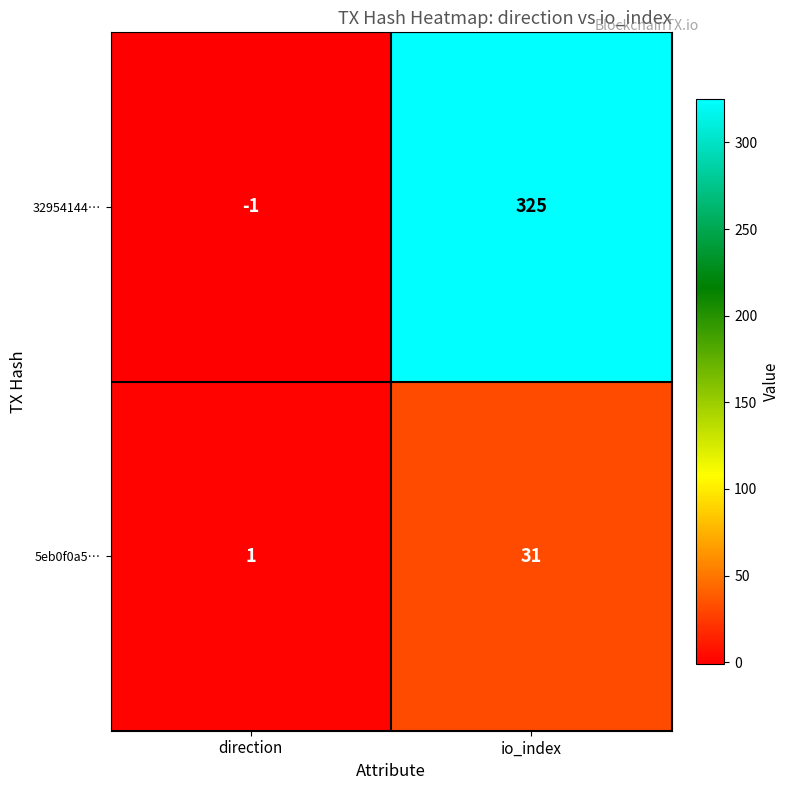

Is the value of 5eb0f0a5… at io_index greater than the value of 32954144… at io_index?

No